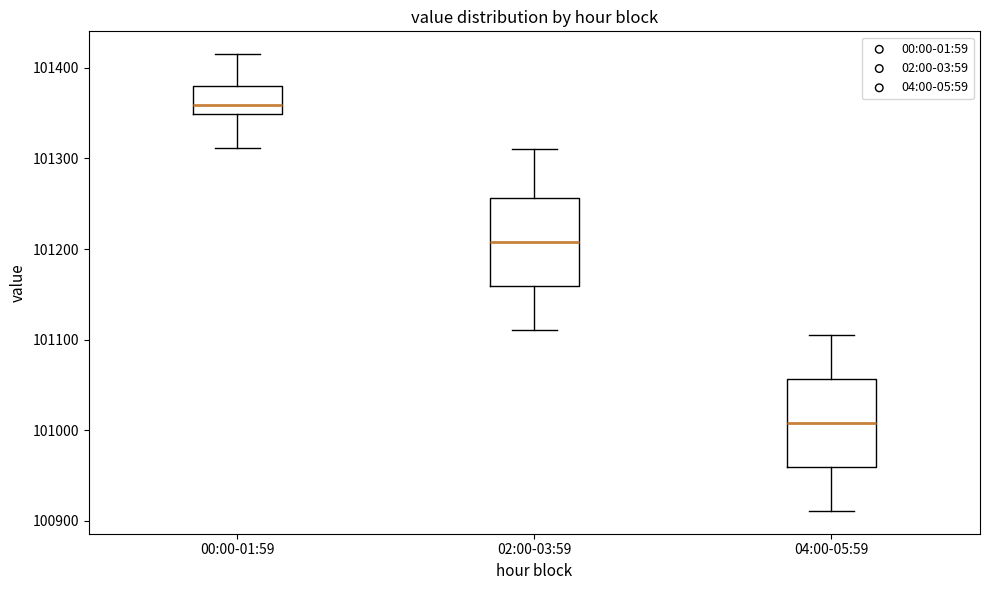

Reading left to right, read every box against the y-axis: the position of its median line, the range the box covers, and the ends of its whiskers. The values are not printed on the chart, so give them approximately, as read against the axis.

00:00-01:59: median 101360, box 101350 to 101380, whiskers 101310 to 101420
02:00-03:59: median 101210, box 101160 to 101260, whiskers 101110 to 101310
04:00-05:59: median 101010, box 100960 to 101060, whiskers 100910 to 101110